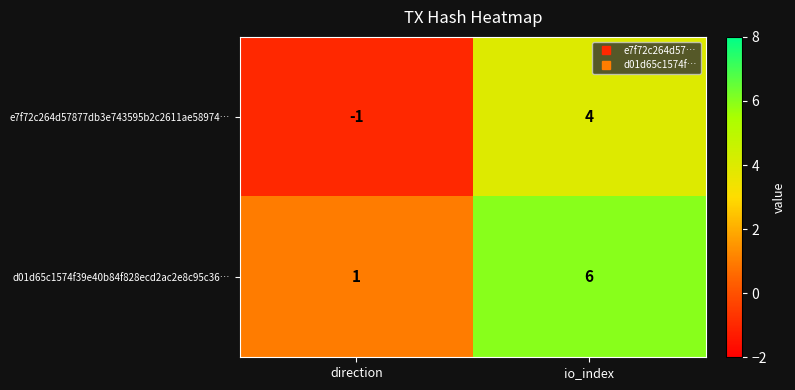

What is the sum of the e7f72c264d57877db3e743595b2c2611ae58974… values at direction and io_index?

3